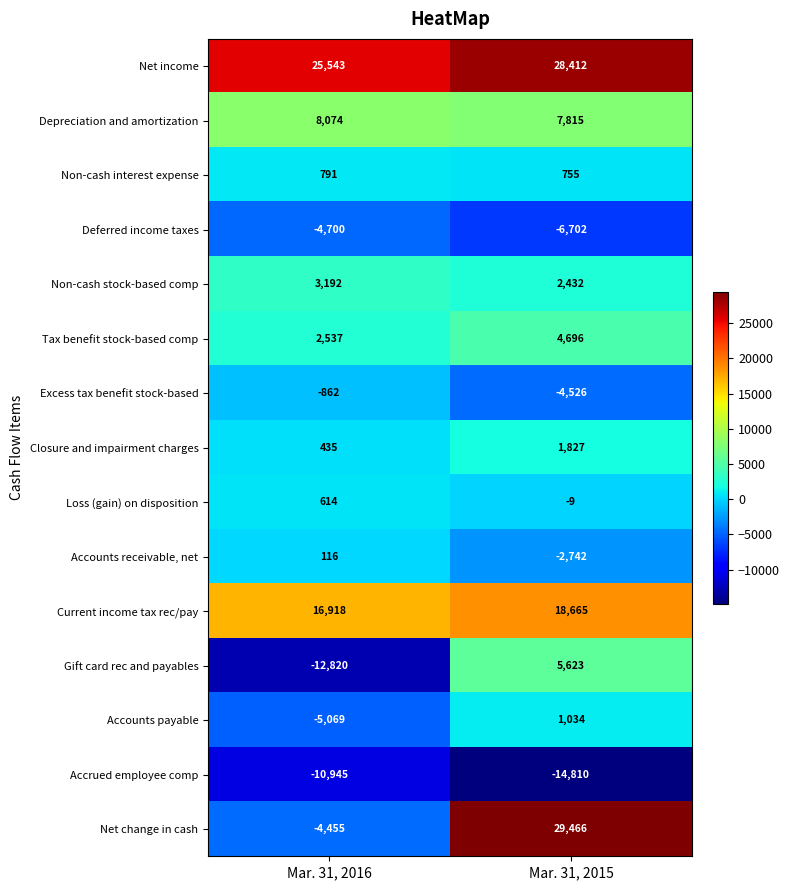

Reading left to right, transcribe all the data shown in this chart.

Net income: Mar. 31, 2016=25543	Mar. 31, 2015=28412
Depreciation and amortization: Mar. 31, 2016=8074	Mar. 31, 2015=7815
Non-cash interest expense: Mar. 31, 2016=791	Mar. 31, 2015=755
Deferred income taxes: Mar. 31, 2016=-4700	Mar. 31, 2015=-6702
Non-cash stock-based comp: Mar. 31, 2016=3192	Mar. 31, 2015=2432
Tax benefit stock-based comp: Mar. 31, 2016=2537	Mar. 31, 2015=4696
Excess tax benefit stock-based: Mar. 31, 2016=-862	Mar. 31, 2015=-4526
Closure and impairment charges: Mar. 31, 2016=435	Mar. 31, 2015=1827
Loss (gain) on disposition: Mar. 31, 2016=614	Mar. 31, 2015=-9
Accounts receivable, net: Mar. 31, 2016=116	Mar. 31, 2015=-2742
Current income tax rec/pay: Mar. 31, 2016=16918	Mar. 31, 2015=18665
Gift card rec and payables: Mar. 31, 2016=-12820	Mar. 31, 2015=5623
Accounts payable: Mar. 31, 2016=-5069	Mar. 31, 2015=1034
Accrued employee comp: Mar. 31, 2016=-10945	Mar. 31, 2015=-14810
Net change in cash: Mar. 31, 2016=-4455	Mar. 31, 2015=29466